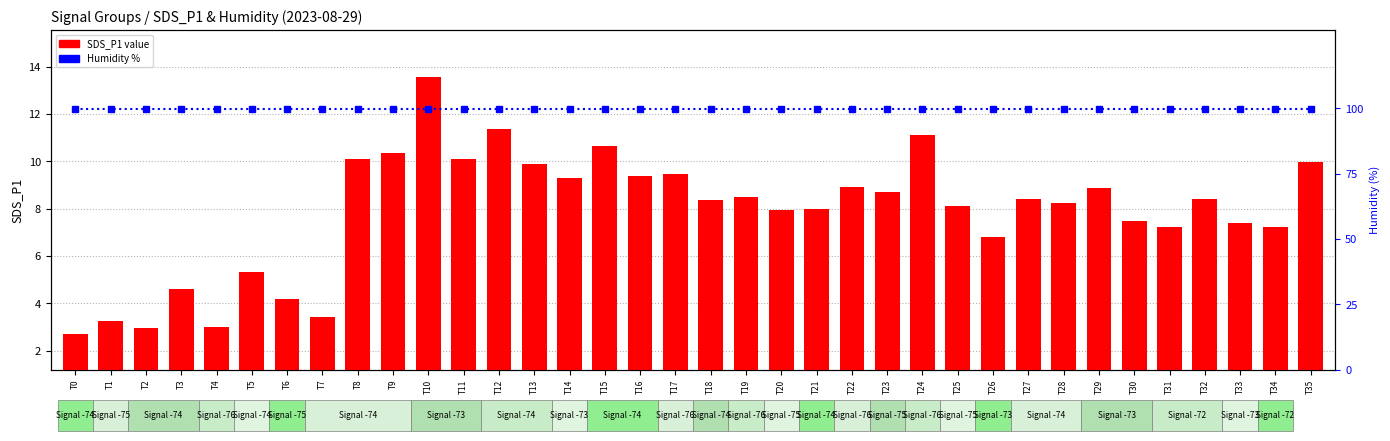

Rank the series by their maximum value, from lowest to highest.

SDS_P1 value, Humidity %